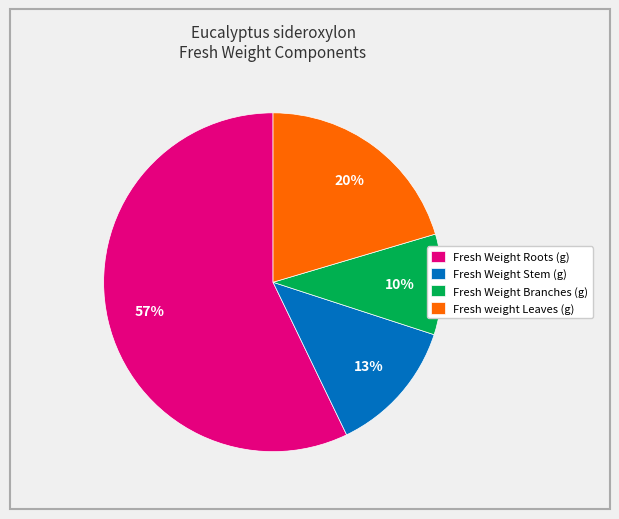

To the nearest percent, what is the combined percentage of Fresh Weight Stem (g) and Fresh Weight Roots (g)?

70%